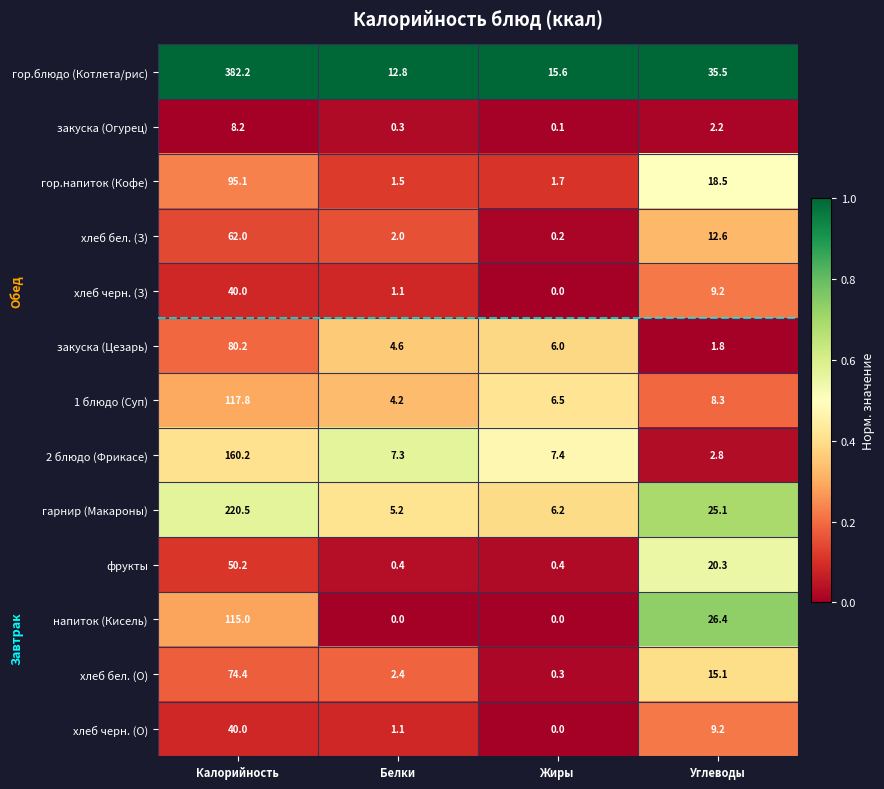

At which label is 1 блюдо (Суп) closest to 61?

Углеводы